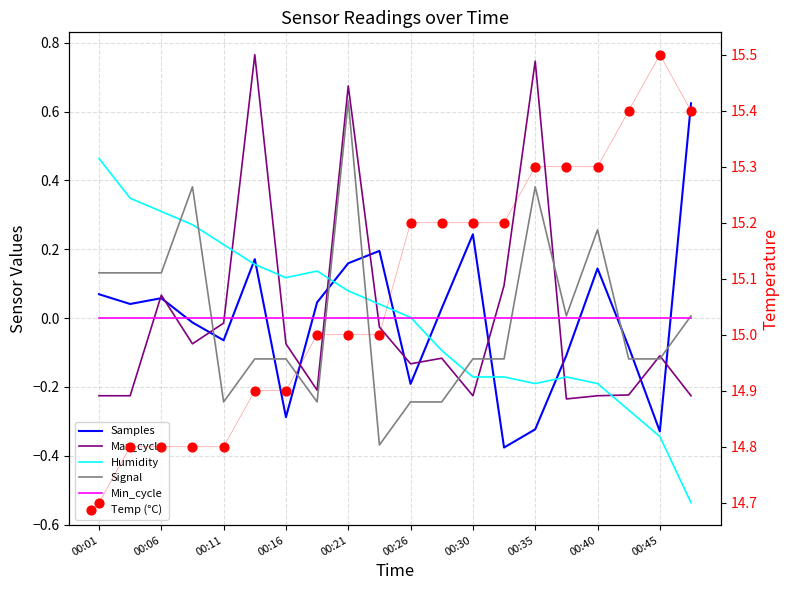

Which series reaches the minimum Y coordinate?

Humidity